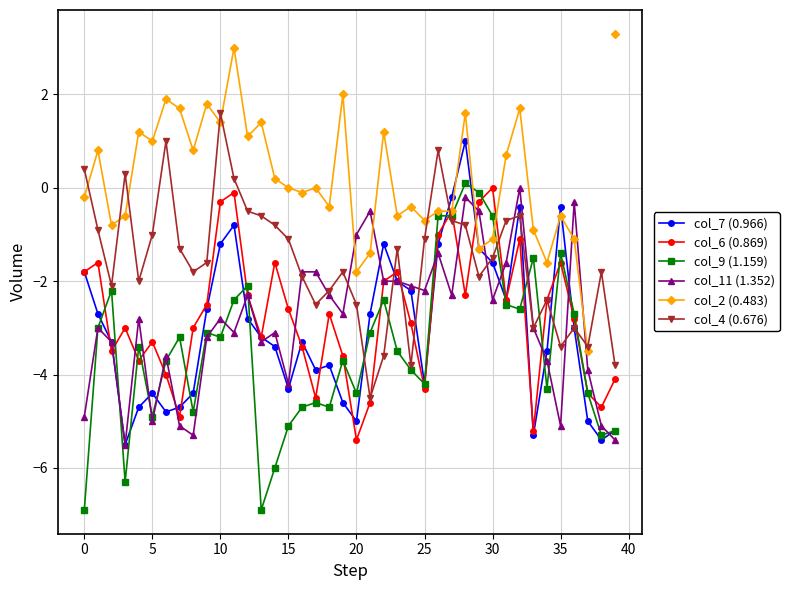

Between 37 and 28, which is larger?

28